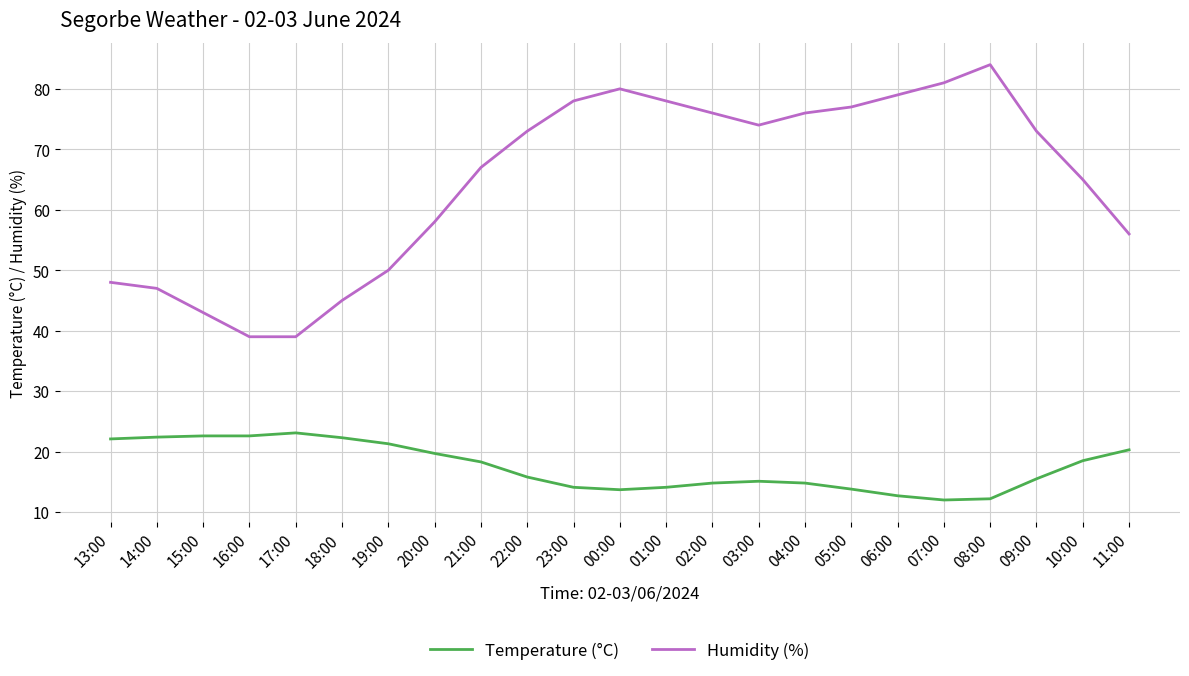

True or false: Temperature (°C) and Humidity (%) cross at least once.

False